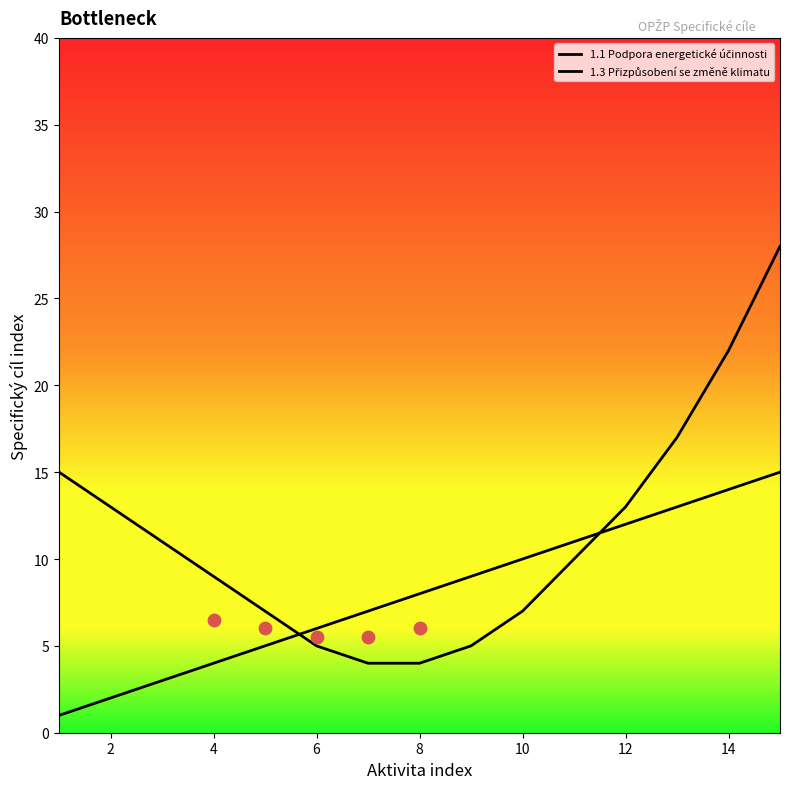

Is the value of 1.1 Podpora energetické účinnosti at 2 greater than the value of 1.3 Přizpůsobení se změně klimatu at 14?

No